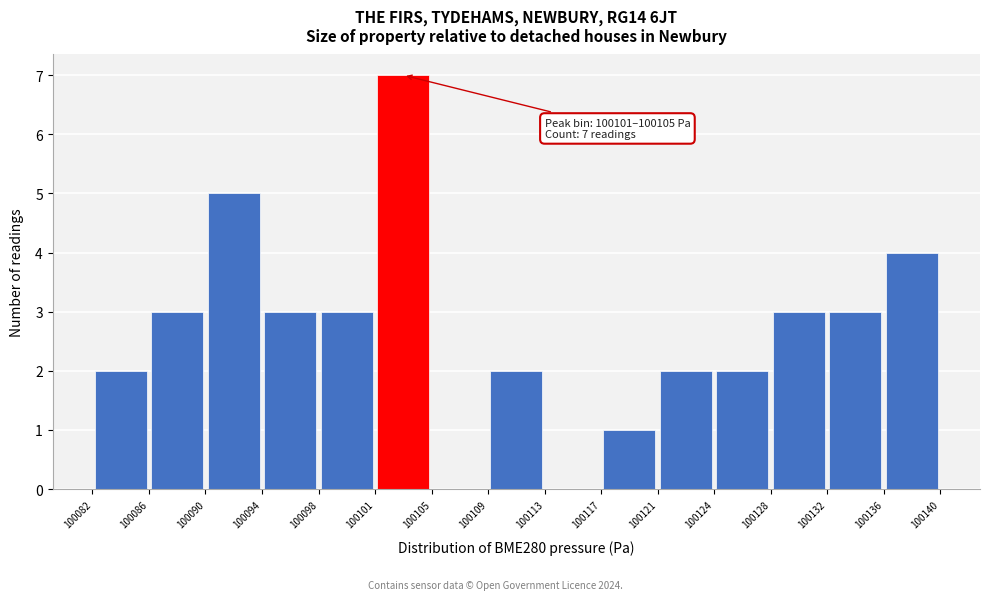

Over which range of the x-axis is the bar tallest?

100101 to 100105